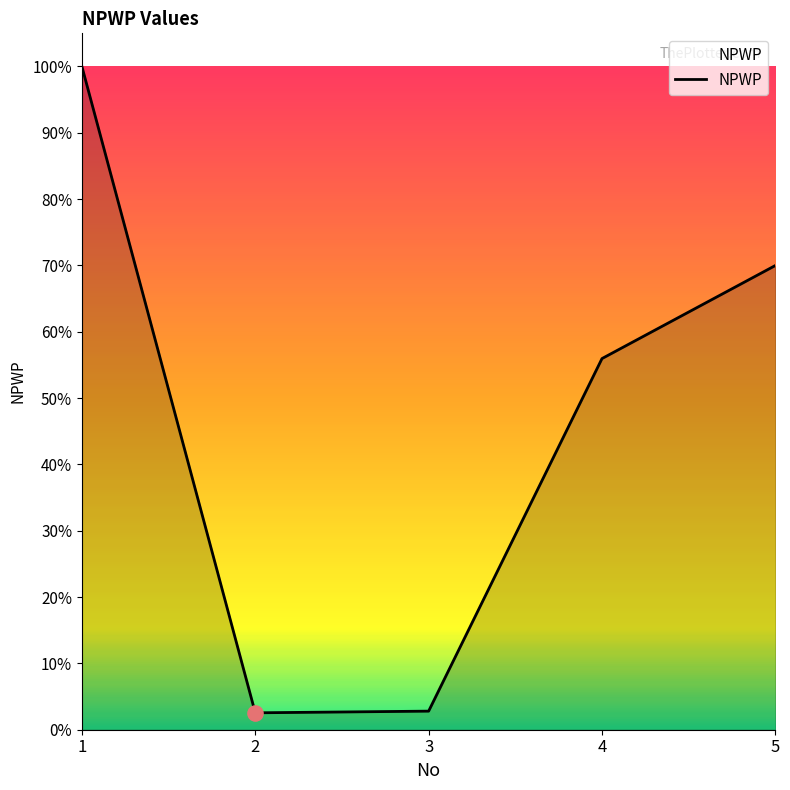

Which has a higher value, 1 or 2?

1